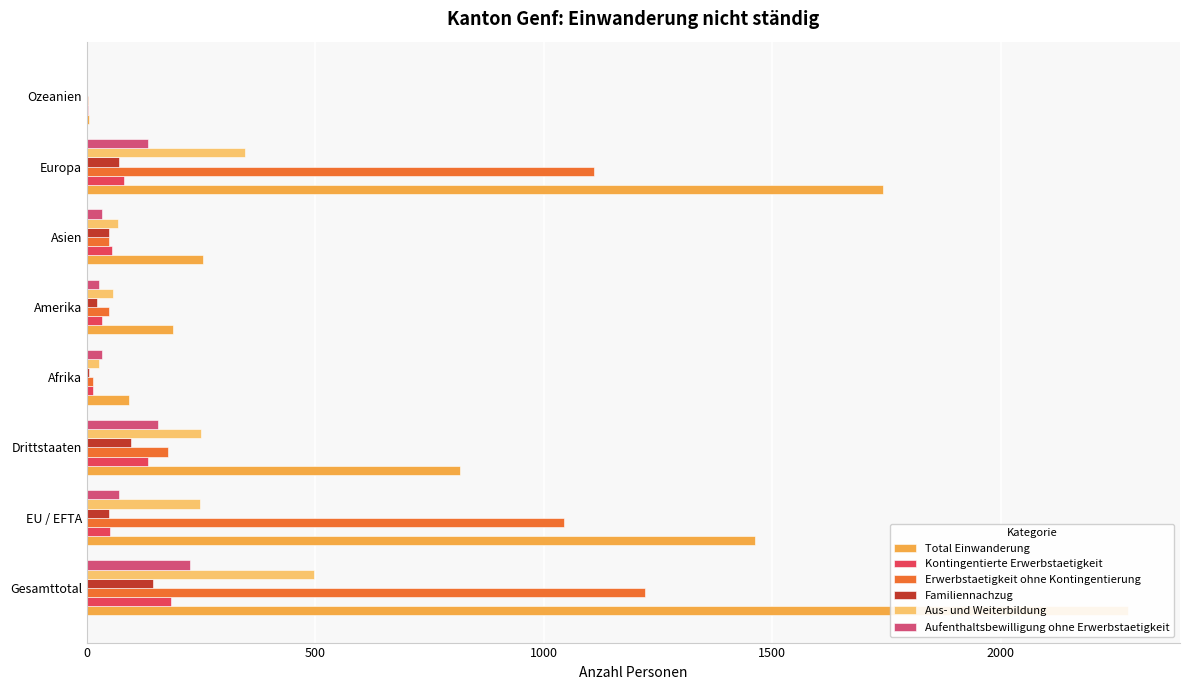

How many values in the Total Einwanderung series exceed 817?

3